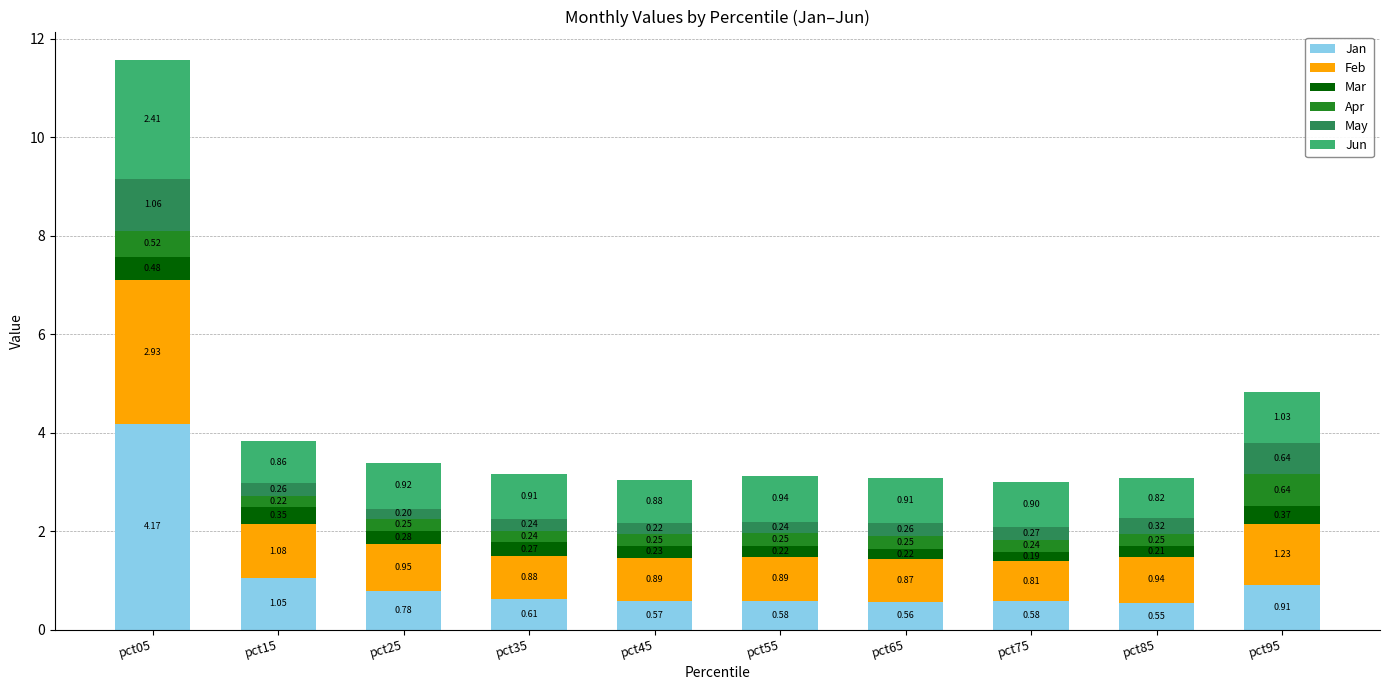

What is the total value across all series at pct65?

3.1